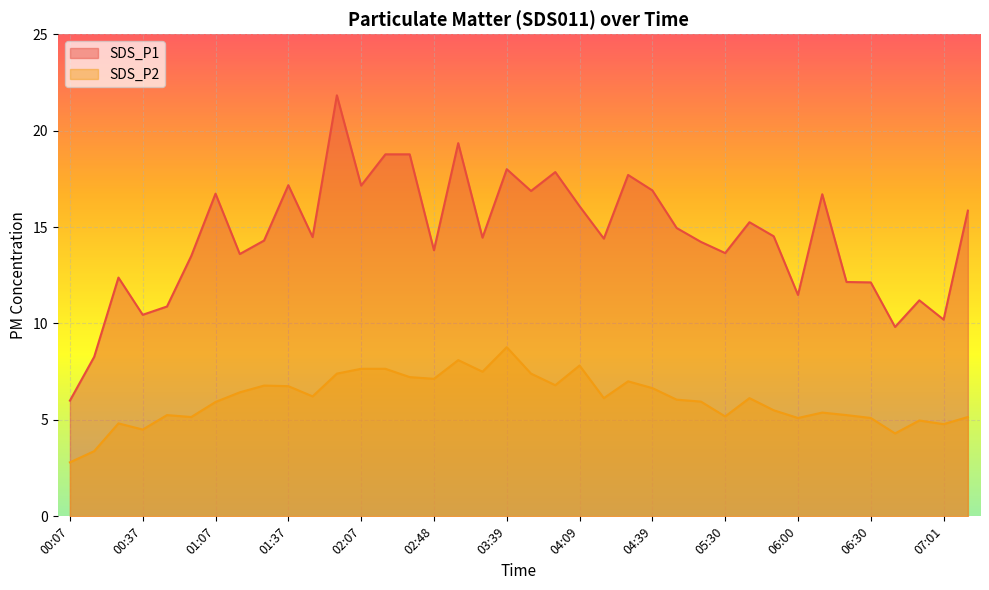

Is the value of SDS_P1 at 06:10 greater than the value of SDS_P2 at 05:40?

Yes